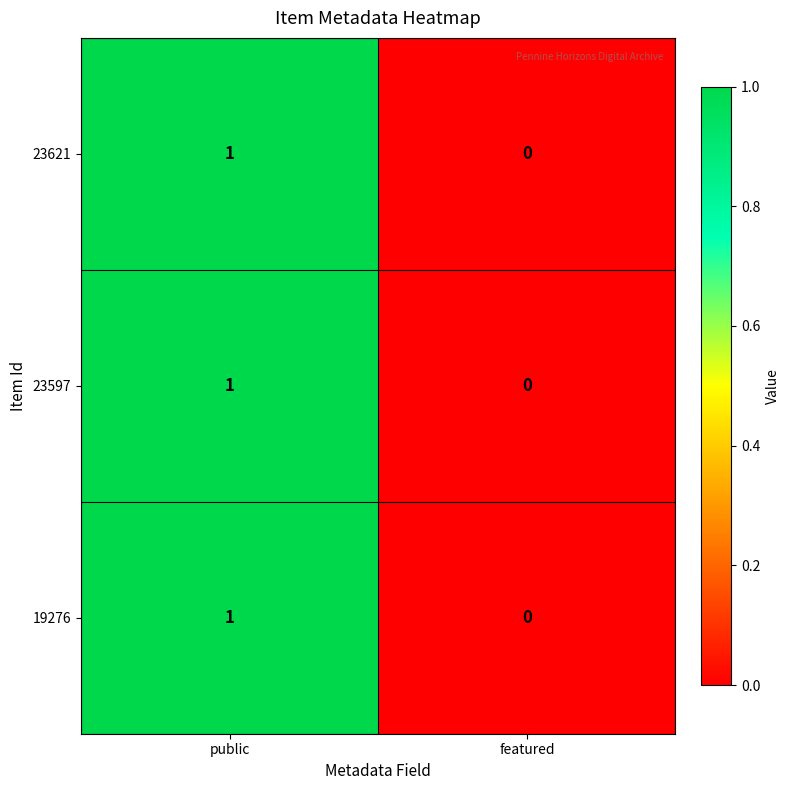

List the labels in order of 23621 value, smallest first.

featured, public